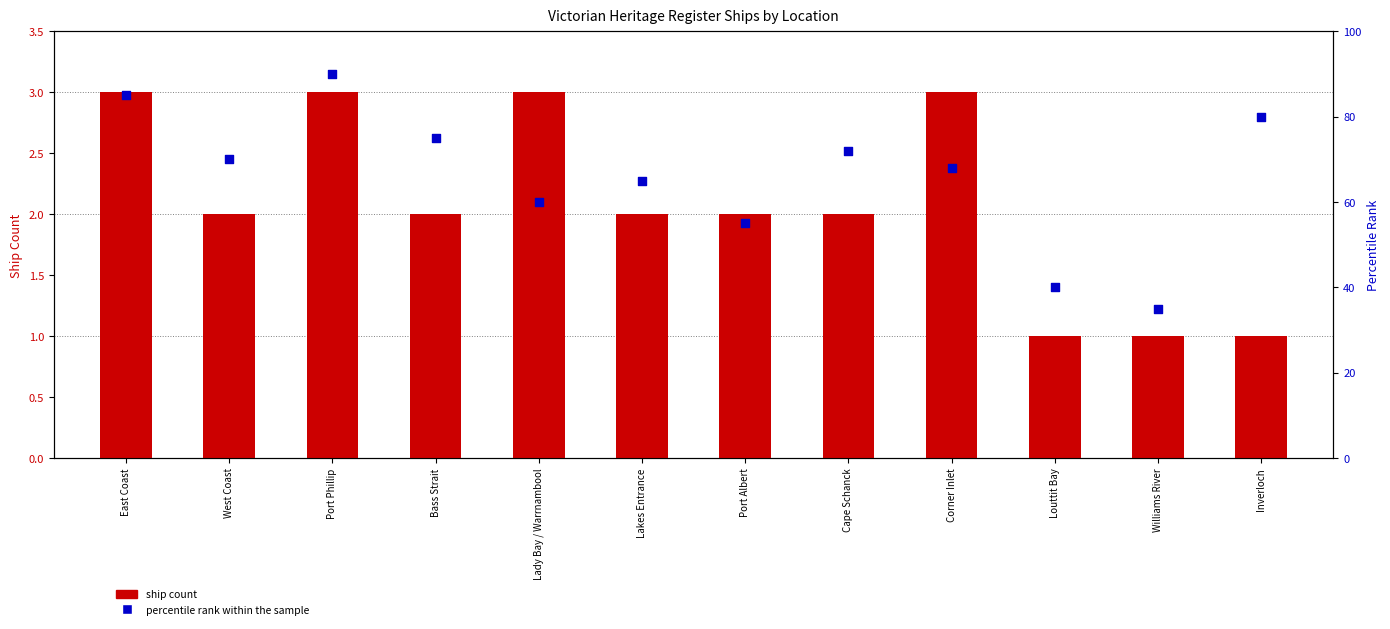

Which series contains the lowest Y value?

ship count